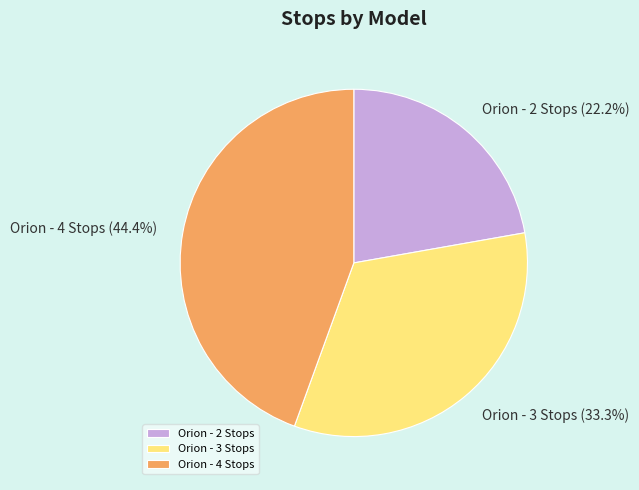

The Orion - 4 Stops slice represents 59% of the pie. True or false?

False